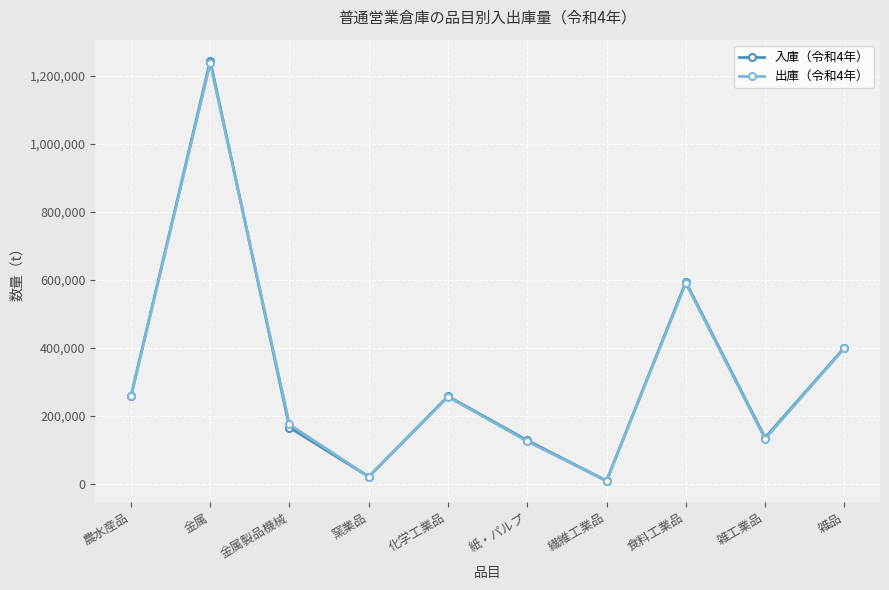

True or false: 出庫（令和4年） has more than 0 interior local peaks.

True